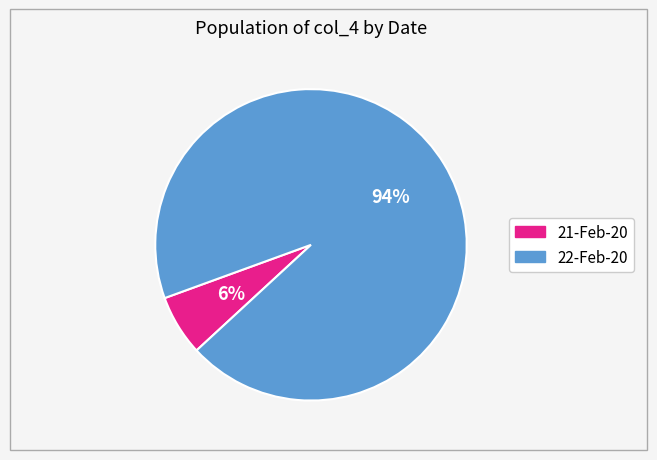

Count the number of slices in the pie.

2